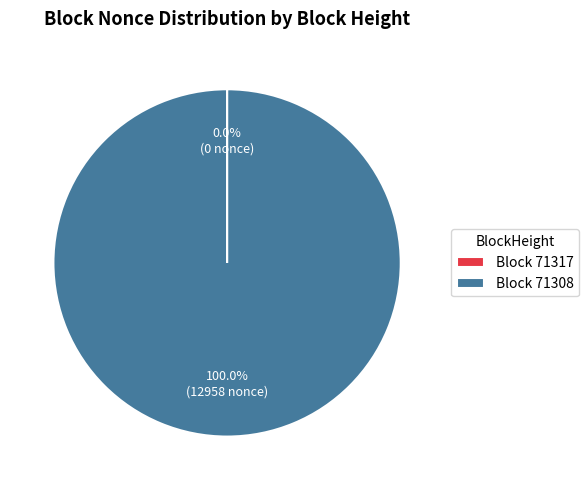

What is the largest slice in the pie chart?

Block 71308